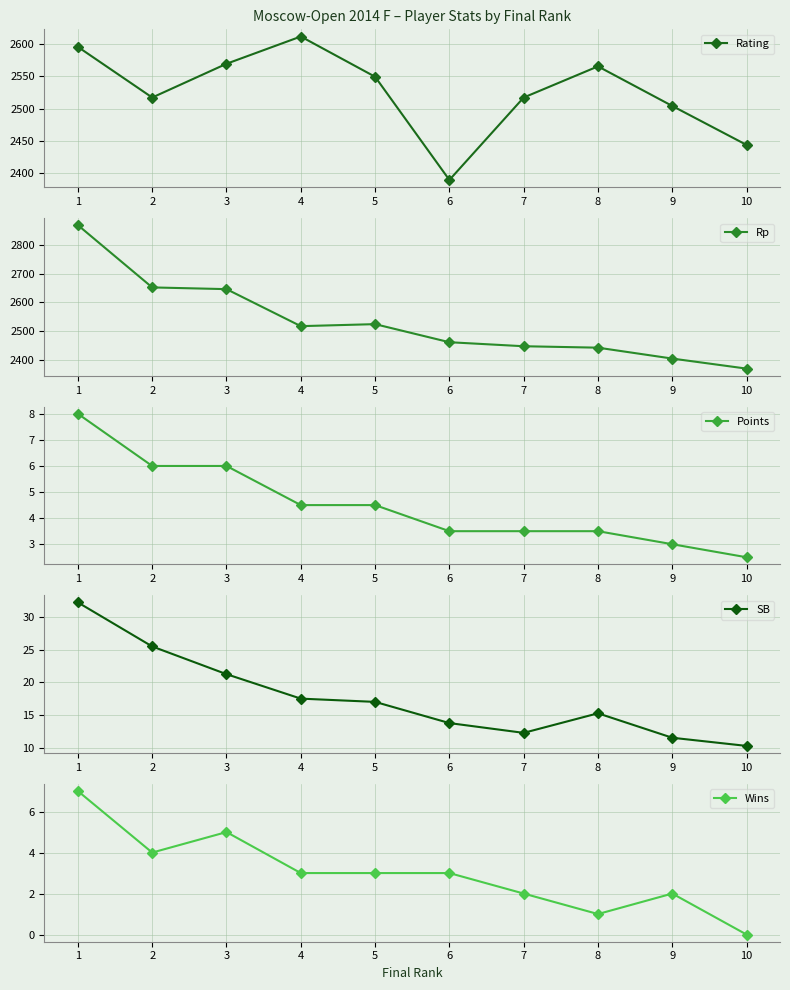

Reading left to right, list all the values displayed in this chart.

Rating: 1=2595.0	2=2517.0	3=2569.0	4=2611.0	5=2549.0	6=2390.0	7=2517.0	8=2565.0	9=2504.0	10=2444.0
Rp: 1=2869.0	2=2652.0	3=2646.0	4=2517.0	5=2524.0	6=2461.0	7=2447.0	8=2442.0	9=2404.0	10=2369.0
Points: 1=8.0	2=6.0	3=6.0	4=4.5	5=4.5	6=3.5	7=3.5	8=3.5	9=3.0	10=2.5
SB: 1=32.2	2=25.5	3=21.2	4=17.5	5=17.0	6=13.8	7=12.2	8=15.2	9=11.5	10=10.2
Wins: 1=7.0	2=4.0	3=5.0	4=3.0	5=3.0	6=3.0	7=2.0	8=1.0	9=2.0	10=0.0